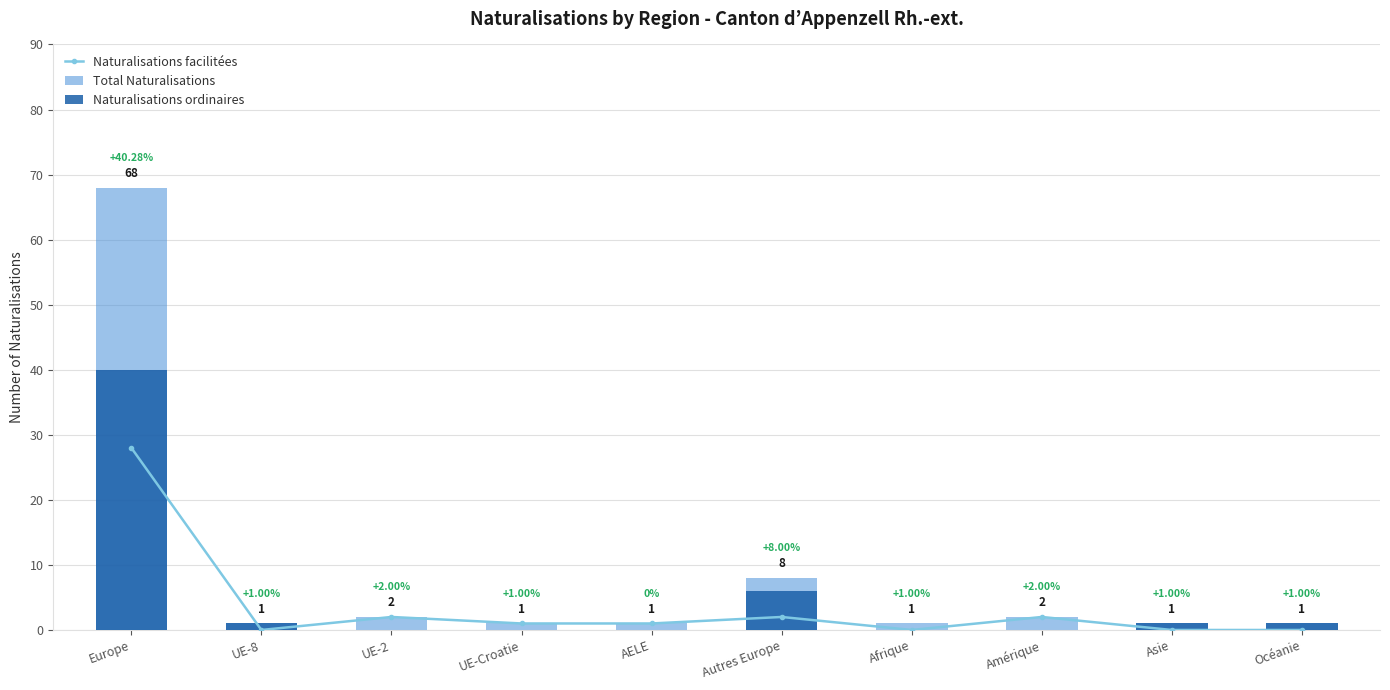

At Autres Europe, list the series in order from largest to smallest.

Total Naturalisations, Naturalisations ordinaires, Naturalisations facilitées